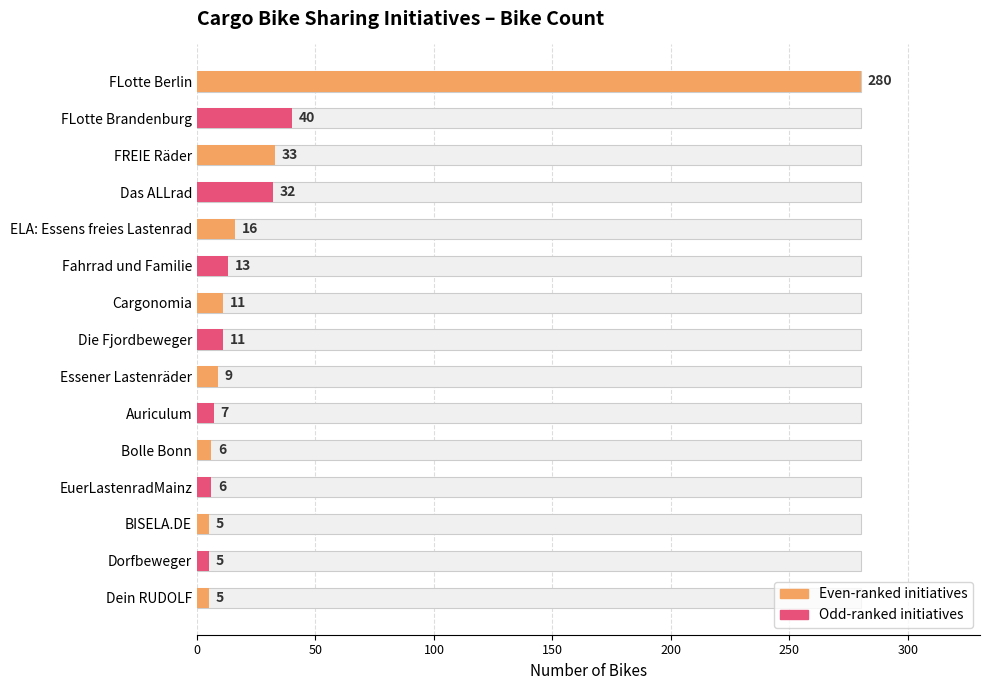

What is the minimum value shown in the chart?

5